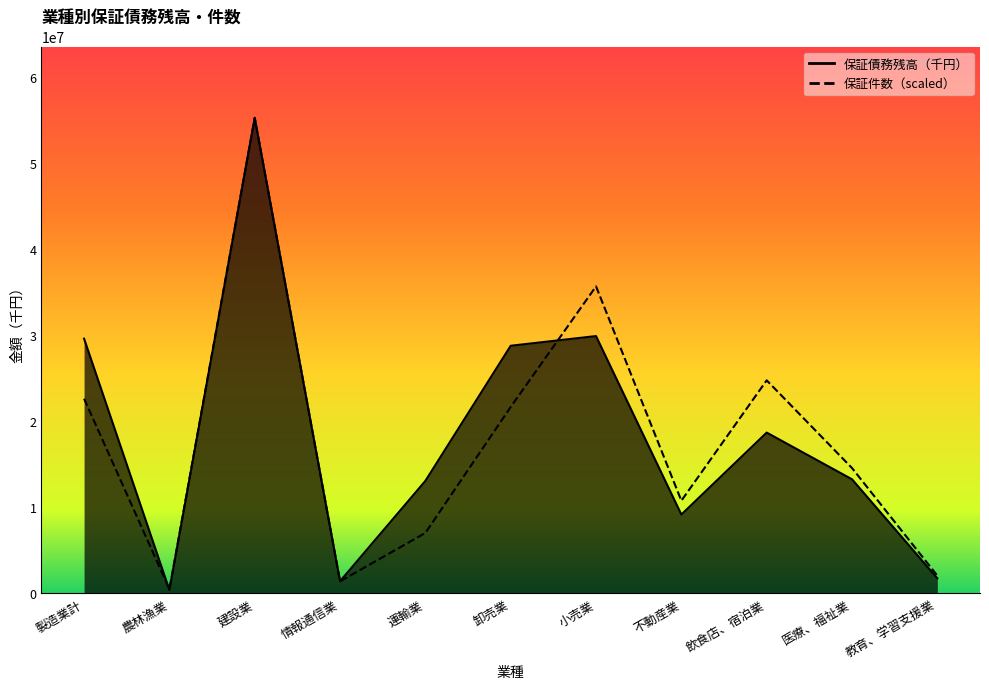

What is the label of the 8th point from the right?

情報通信業